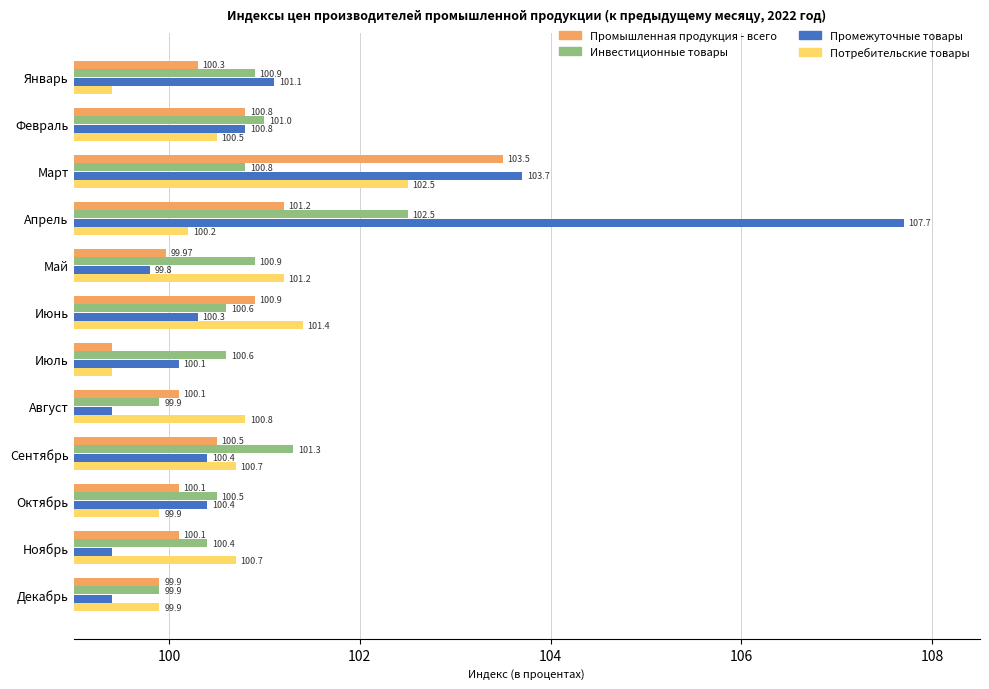

Rank the series by their maximum value, from lowest to highest.

Инвестиционные товары, Потребительские товары, Промышленная продукция - всего, Промежуточные товары